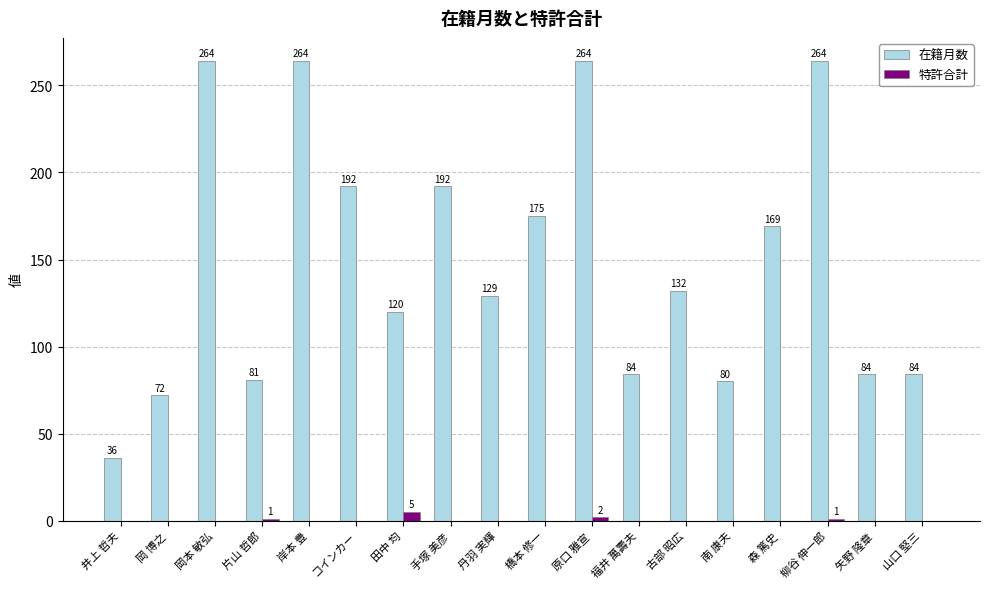

What is the maximum value for 在籍月数?

264